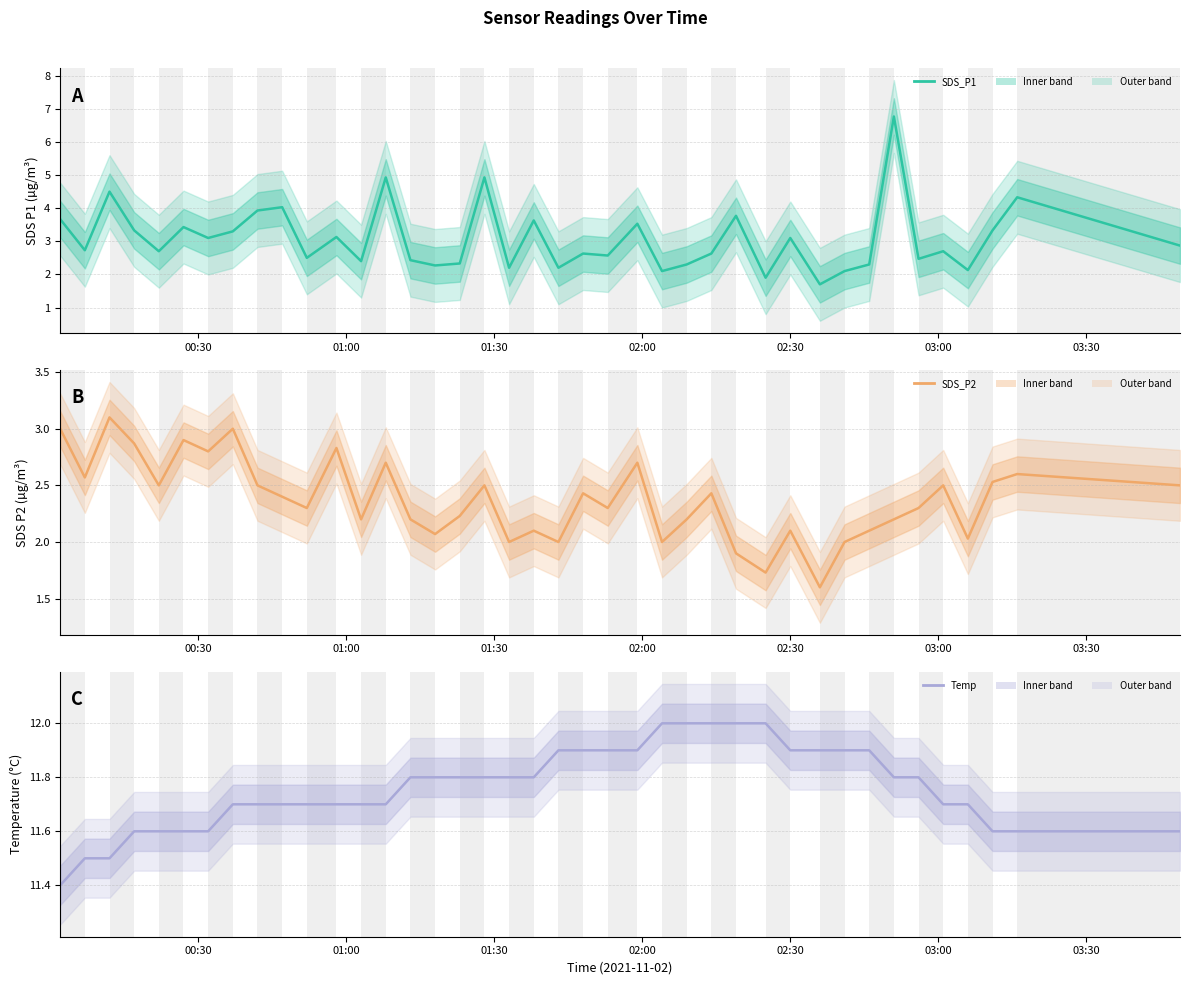

What are all the series names shown in the legend?

SDS_P1, SDS_P2, Temp